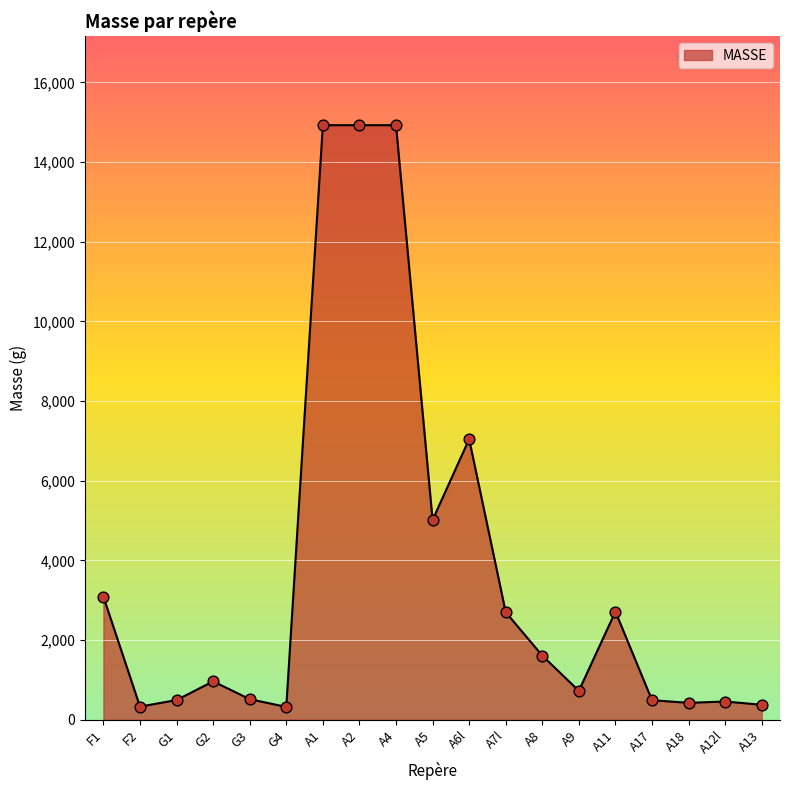

What is the change in value from A8 to A12l?

-1152.5